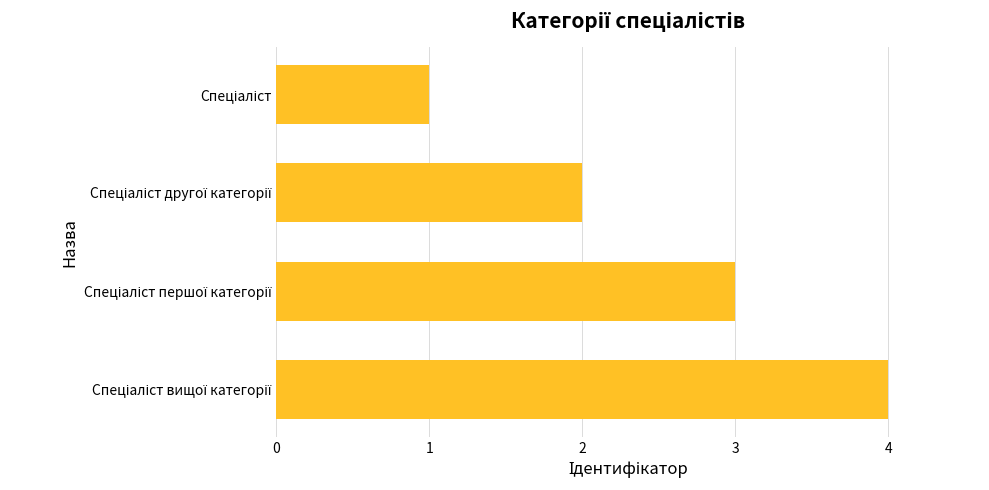

What is the greatest value displayed?

4